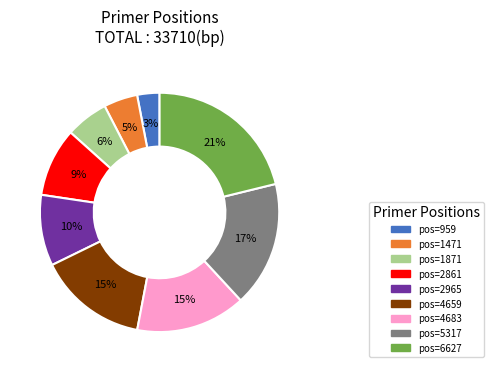

To the nearest percent, what is the difference between the largest and smallest slice percentages?

18%